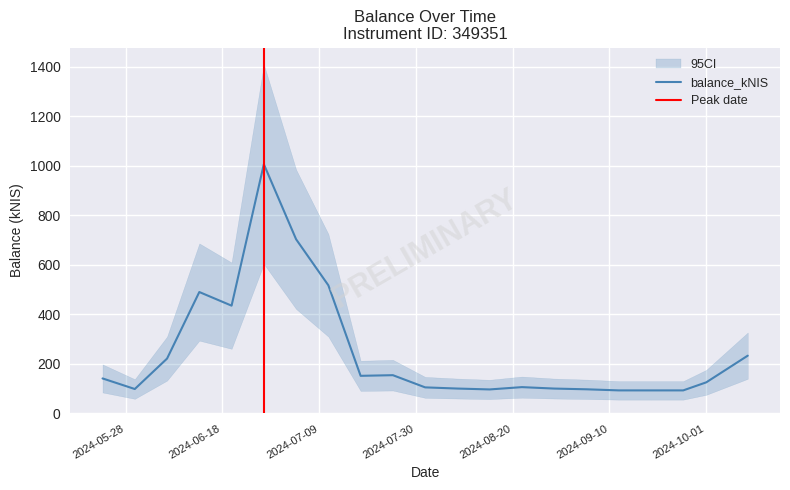

Is it true that the value at 2024-07-25 is 154.7?

True